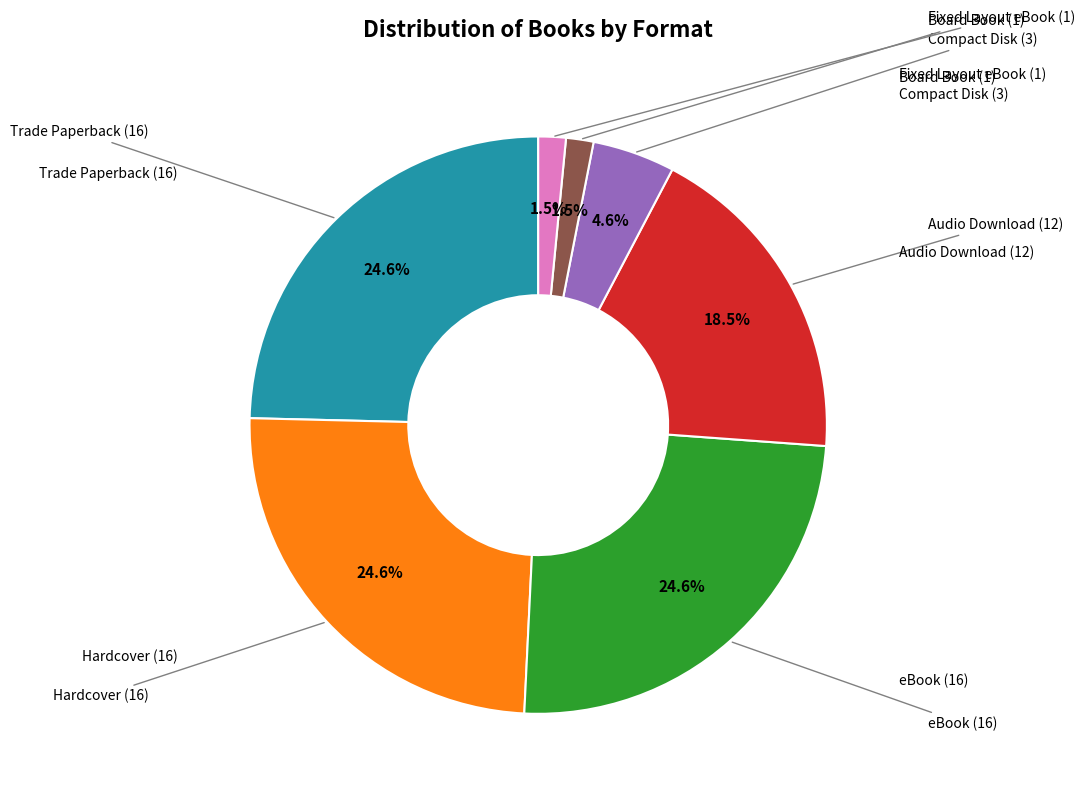

Is there any slice that represents more than half of the pie?

No